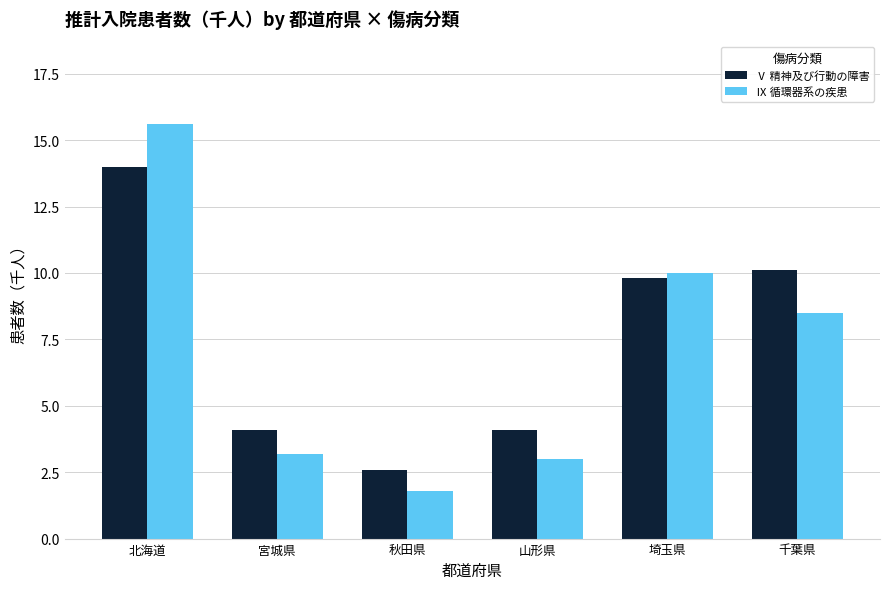

True or false: Ⅴ 精神及び行動の障害 has a value of 4.1 at 宮城県.

True